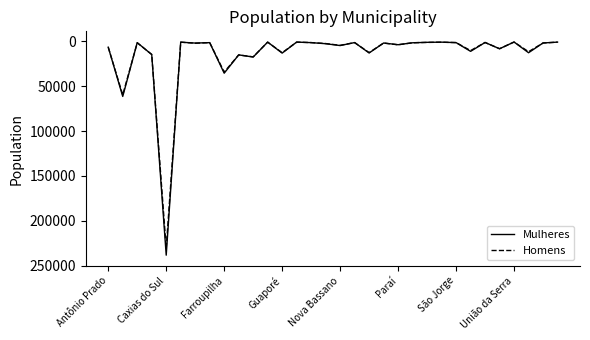

What is the greatest value displayed?

238237